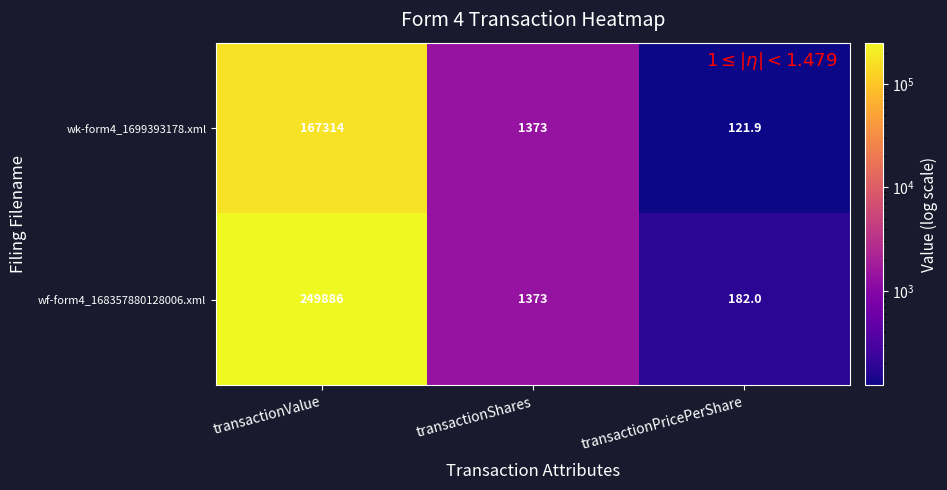

Count the number of categories in the chart.

3